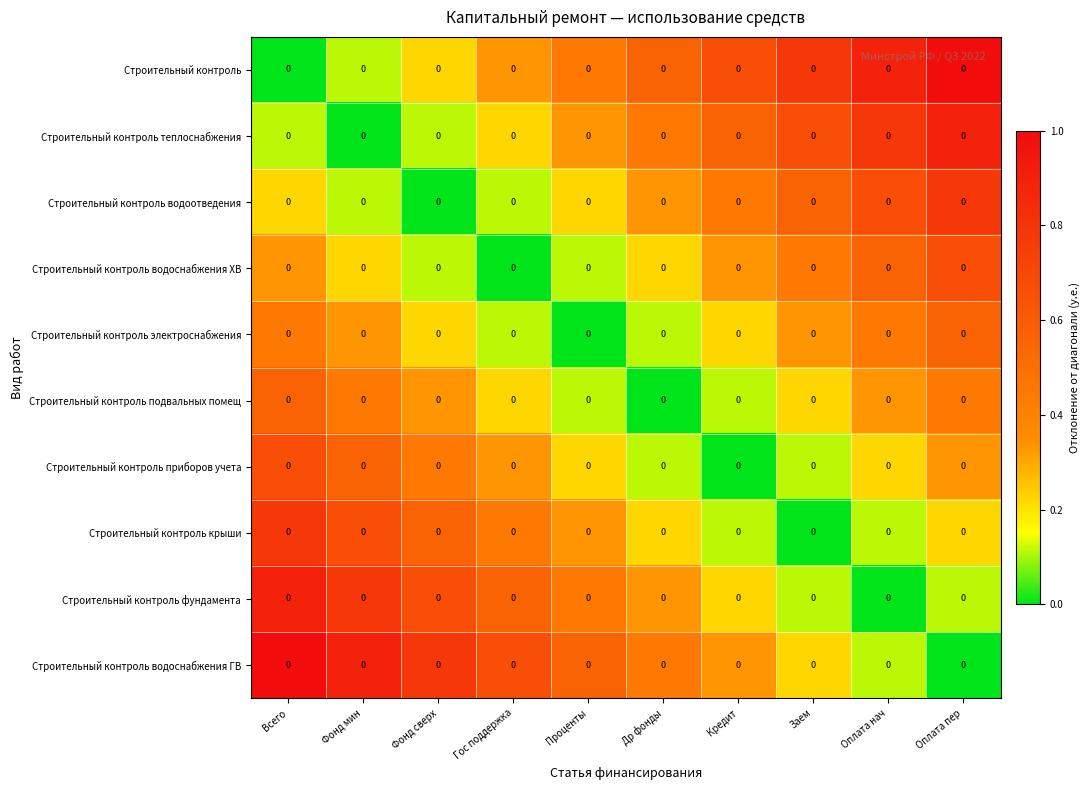

Rank the categories by Строительный контроль фундамента value from highest to lowest.

Всего, Фонд мин, Фонд сверх, Гос поддержка, Проценты, Др фонды, Кредит, Заем, Оплата пер, Оплата нач